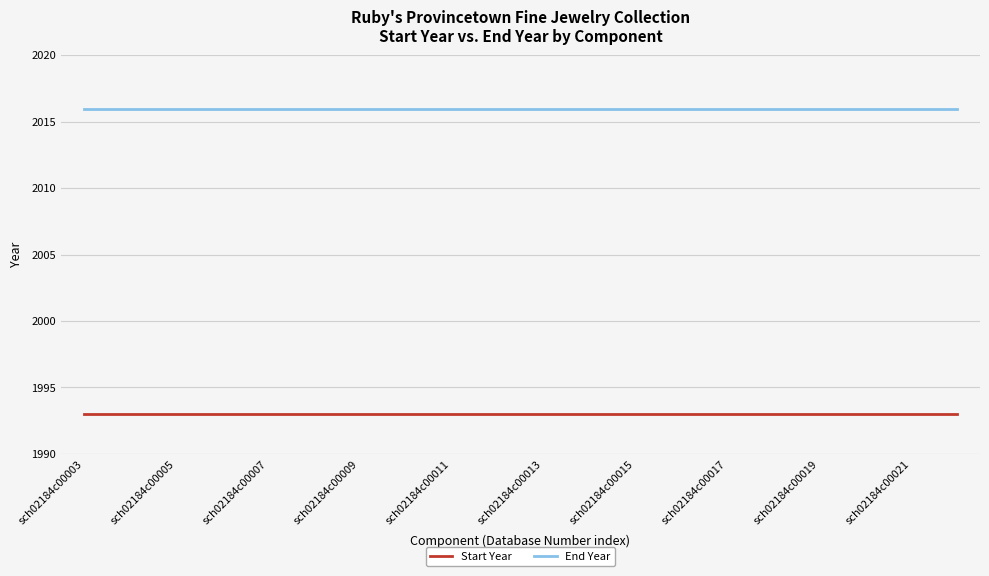

How many lines are shown in the chart?

2